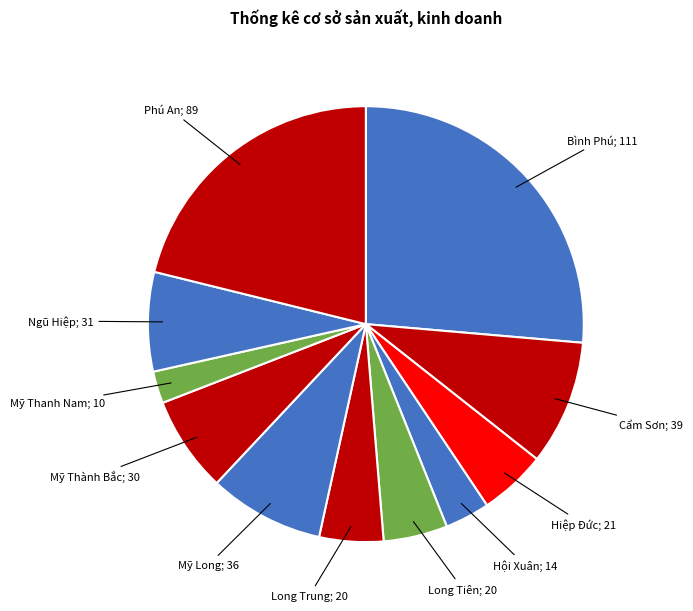

Combined, do Hội Xuân; 14 and Bình Phú; 111 account for over 50%?

No